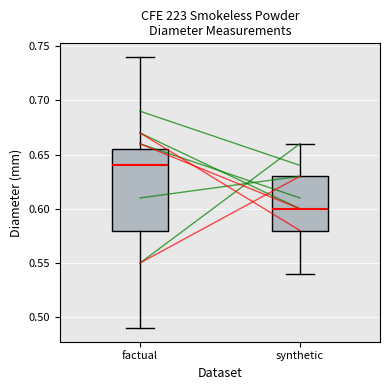

Which box is the tallest, from its lower edge to its upper edge?

factual